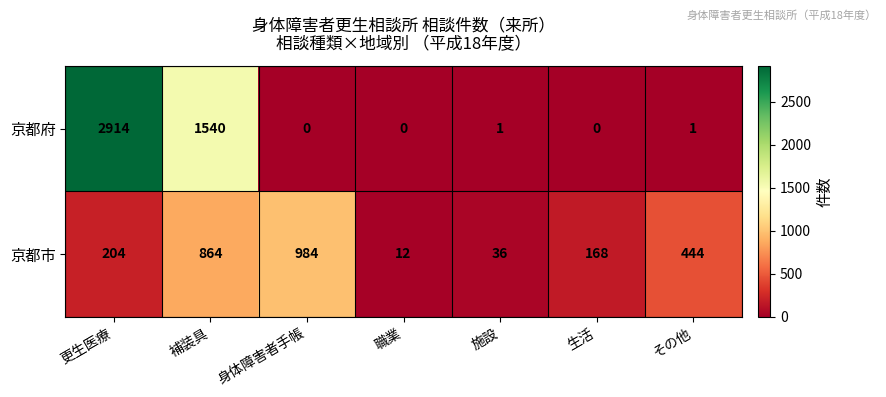

How many categories are shown in the chart?

7